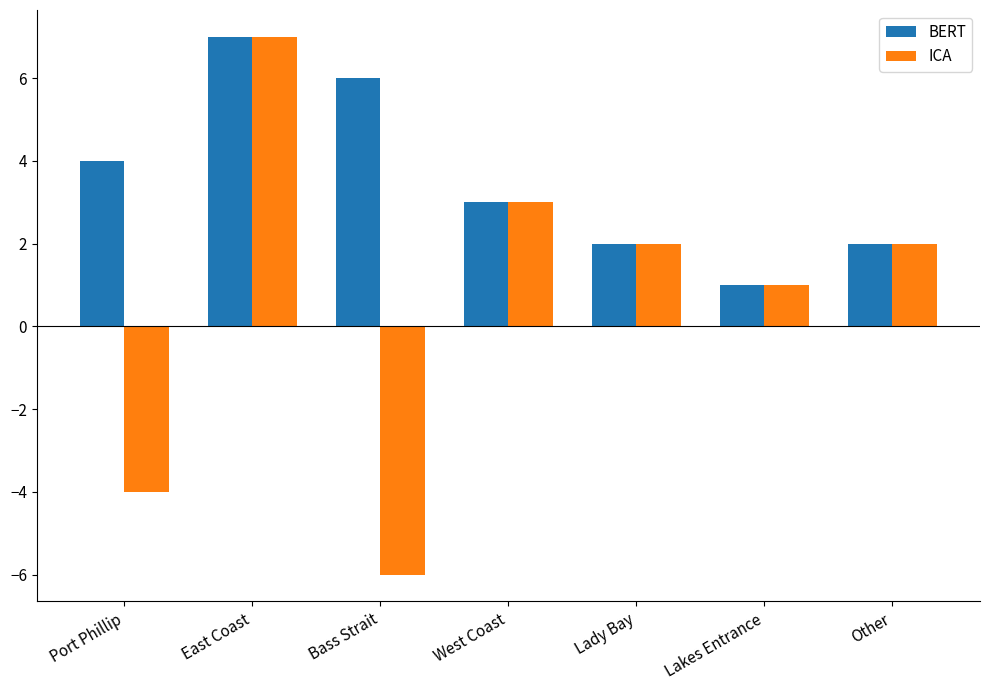

What is the sum of all BERT values?

25